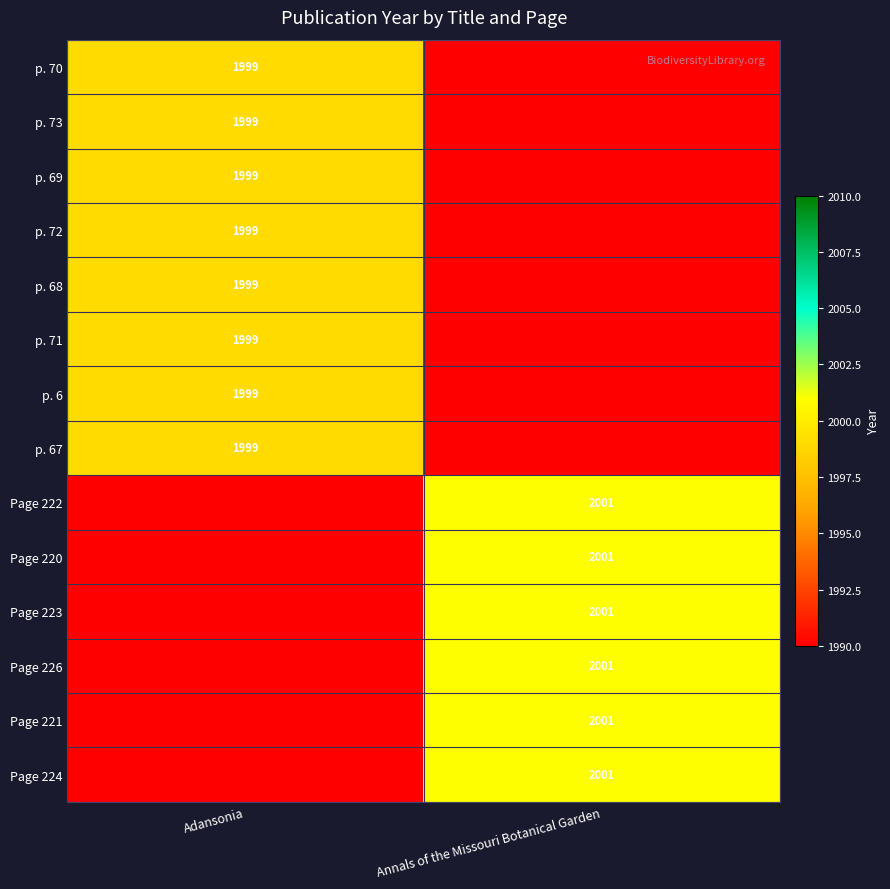

Which label corresponds to the largest value in the chart?

Annals of the Missouri Botanical Garden